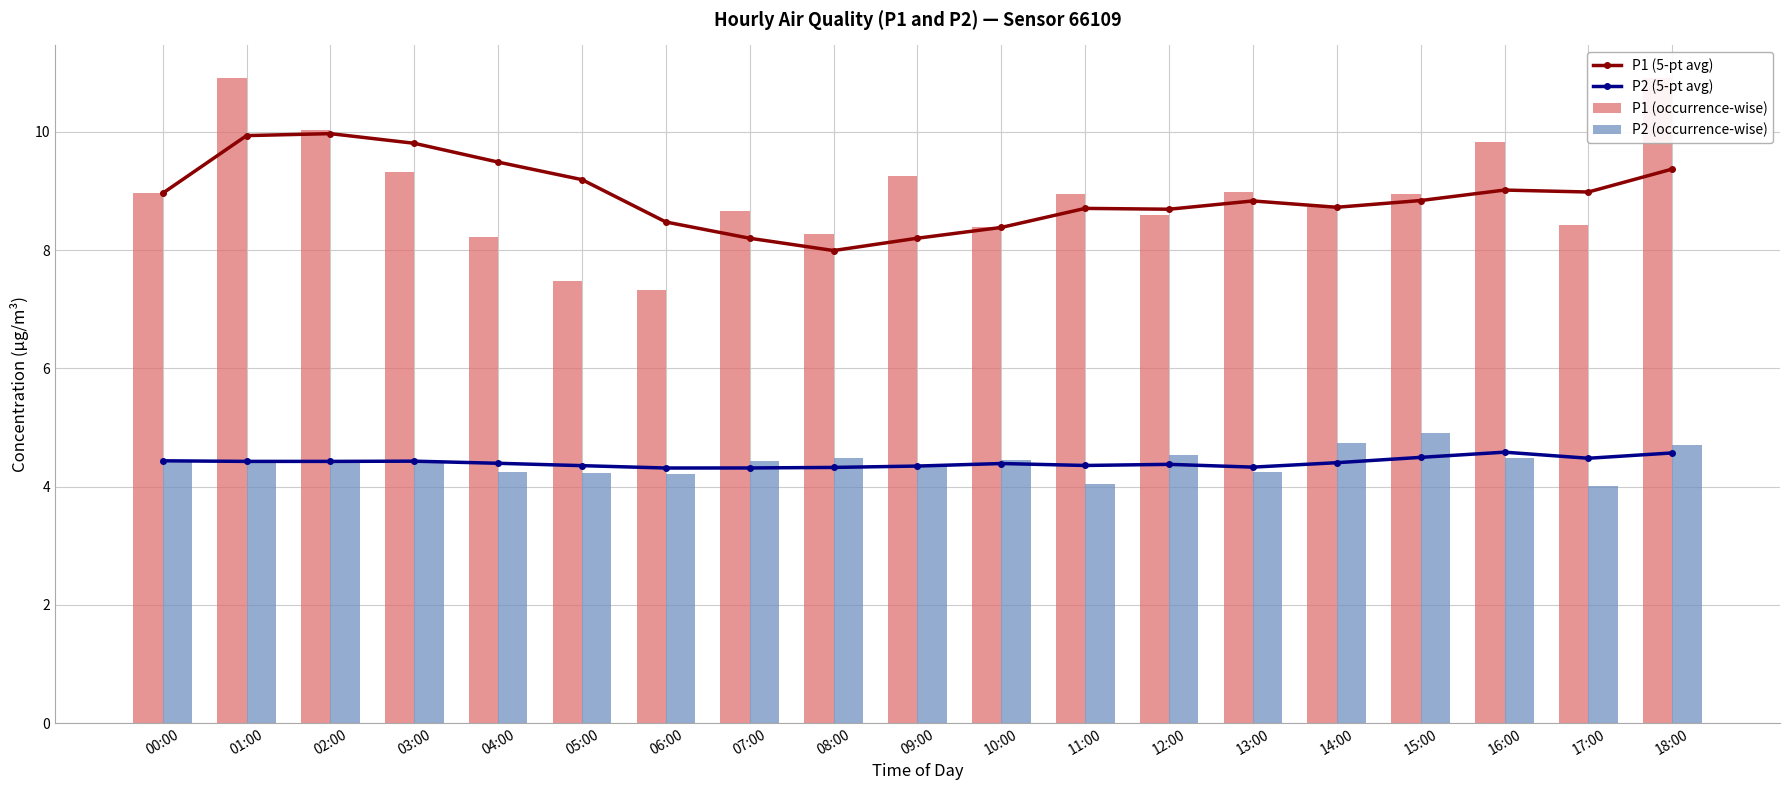

Between 00:00 and 10:00, which series saw the biggest shift?

P1 (5-pt avg)